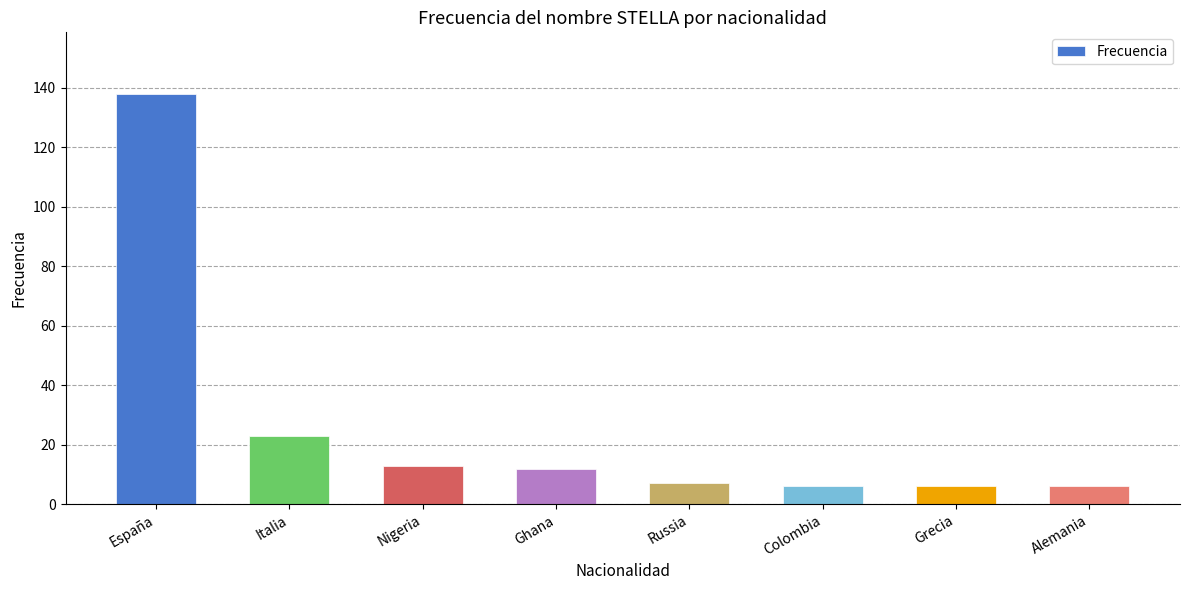

True or false: the data shows 6 at Alemania.

True